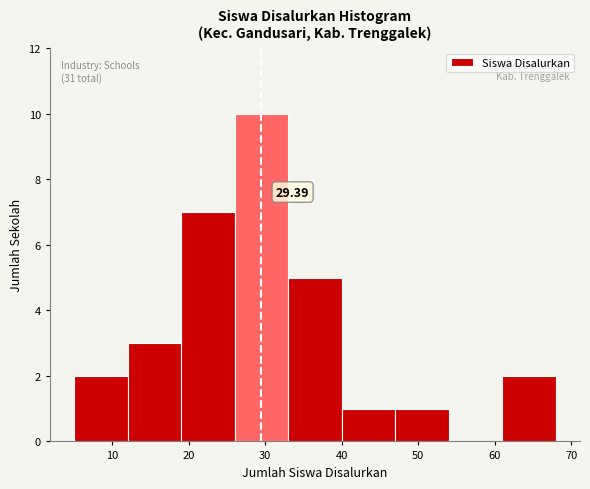

Over which range of the x-axis is the bar tallest?

26 to 33